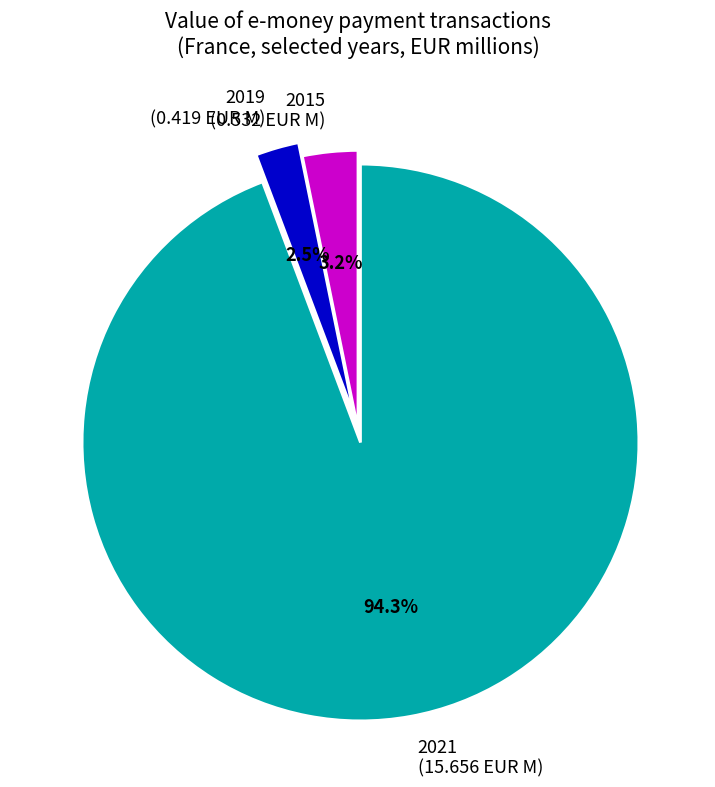

Which category accounts for the majority?

2021